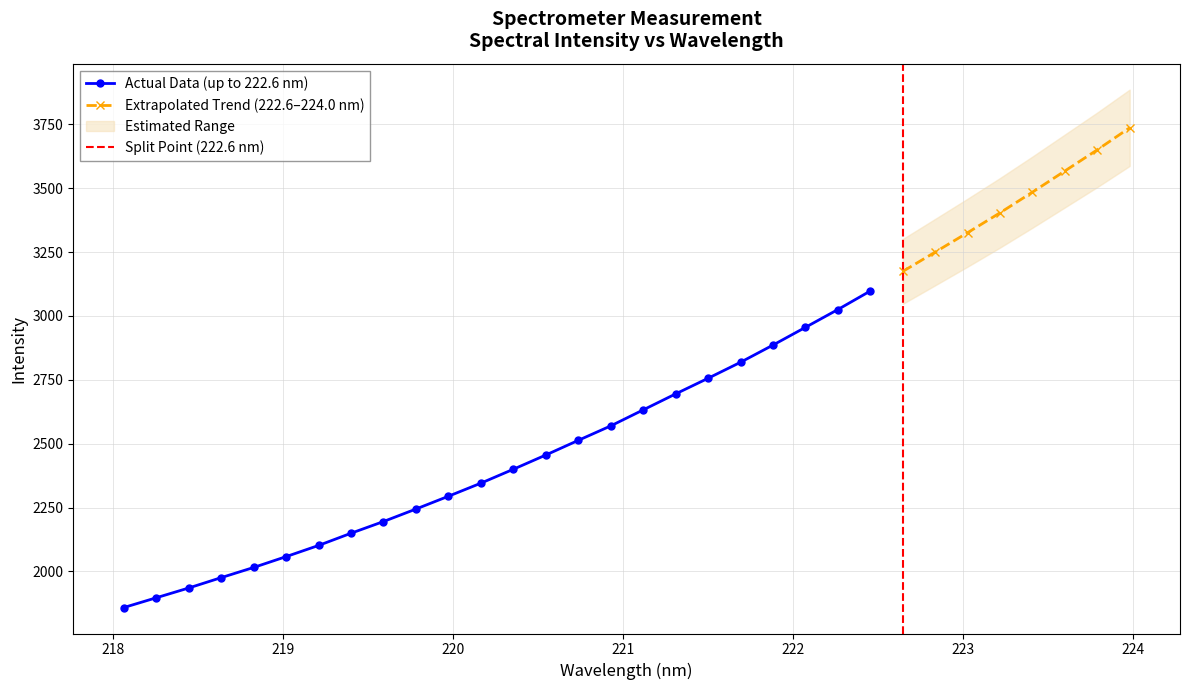

What is the minimum value shown in the chart?

1858.5